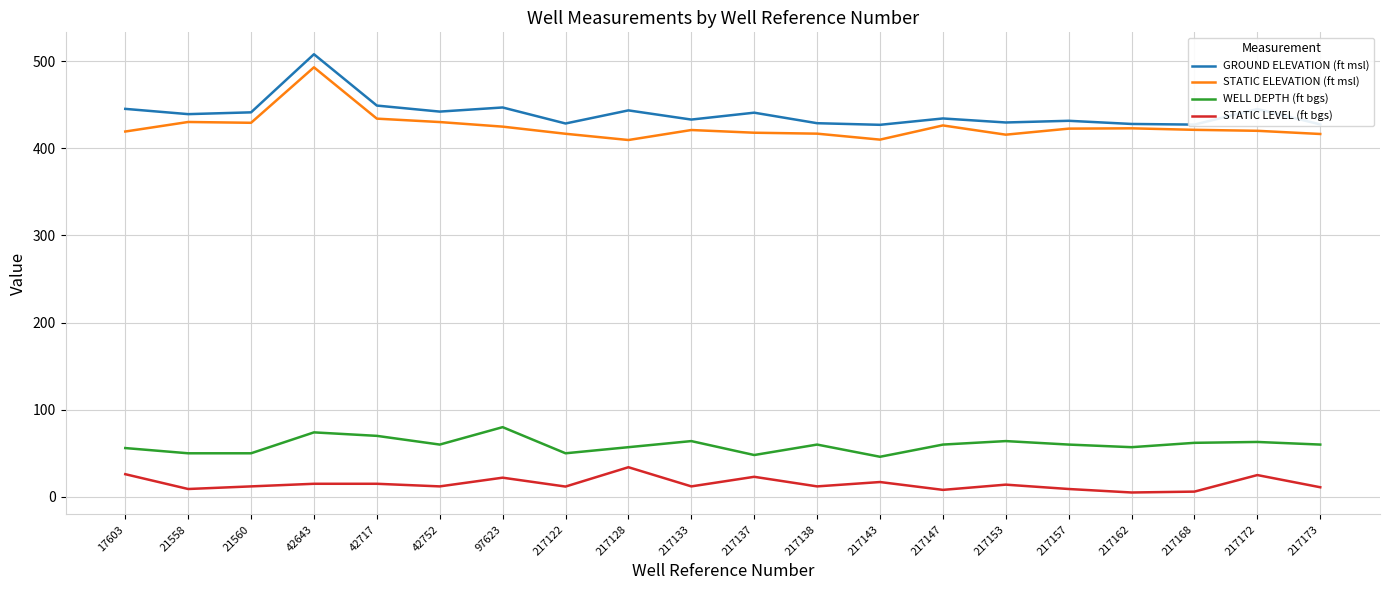

What is the spread (max minus min) of values at 217157?

422.6